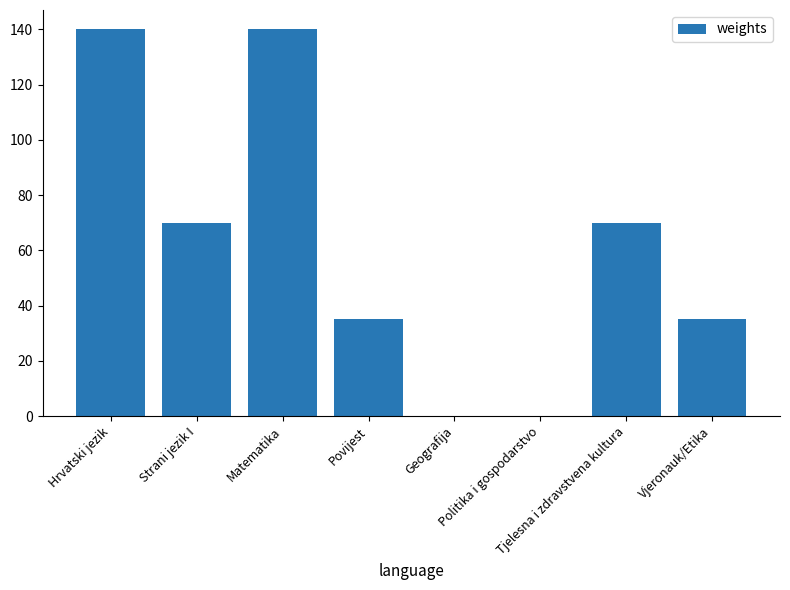

What is the greatest value displayed?

140